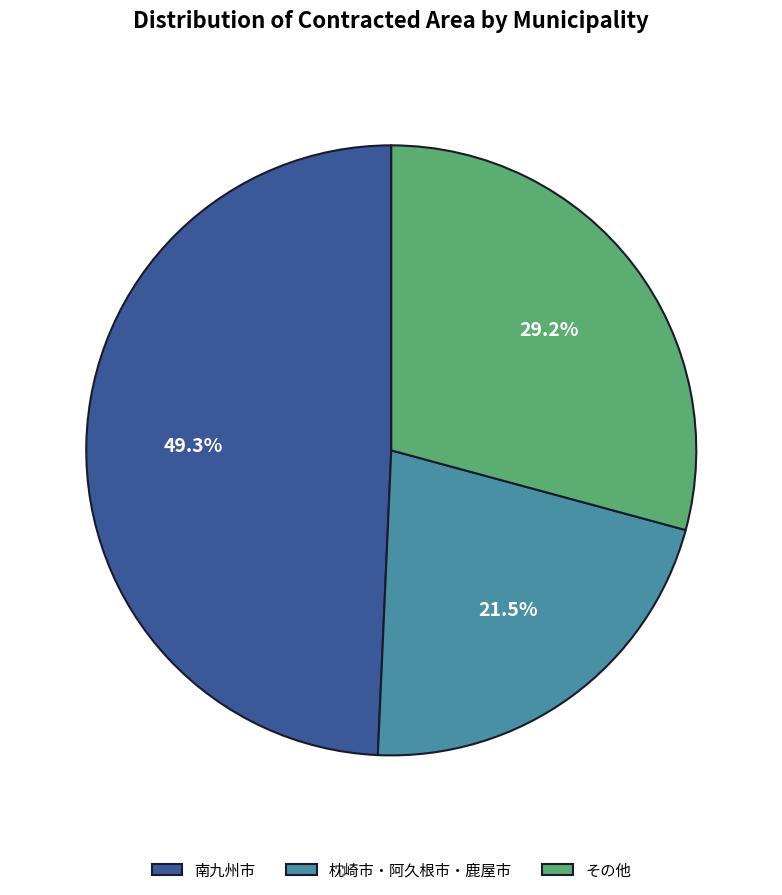

True or false: 南九州市 accounts for 37% of the total.

False